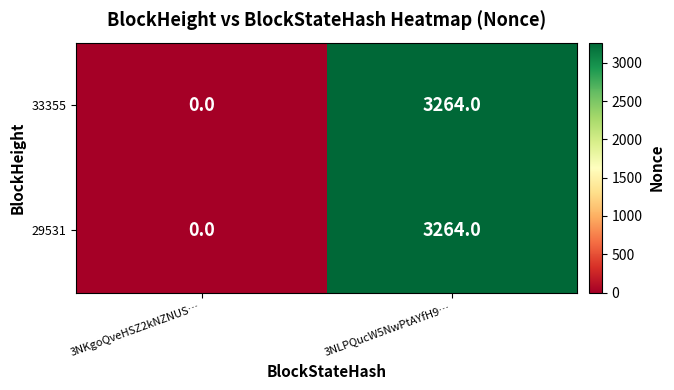

At which label is 29531 closest to 1632?

3NKgoQveHSZ2kNZNUS…